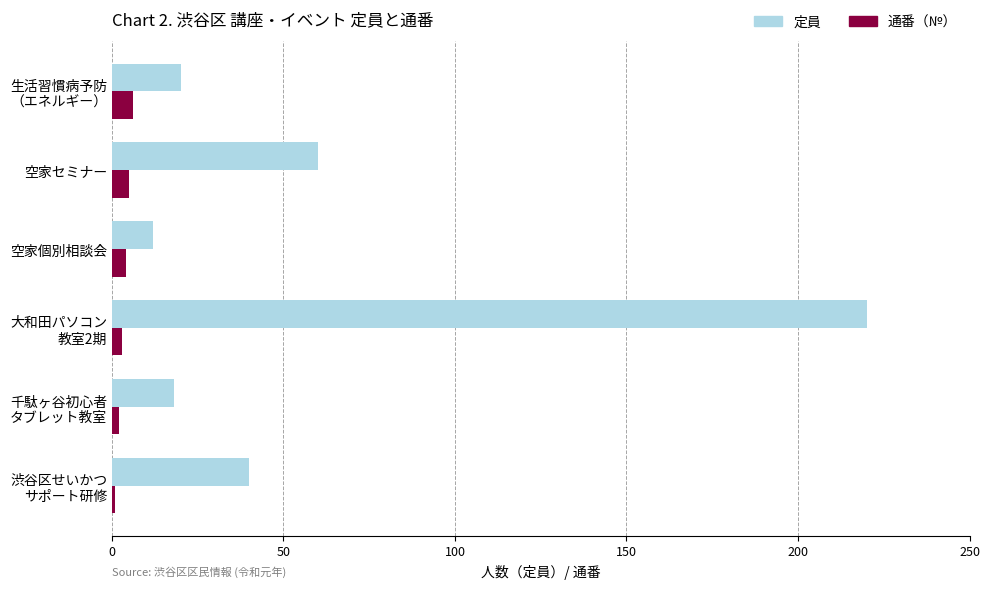

Rank the series by their average value, from highest to lowest.

定員, 通番（№）